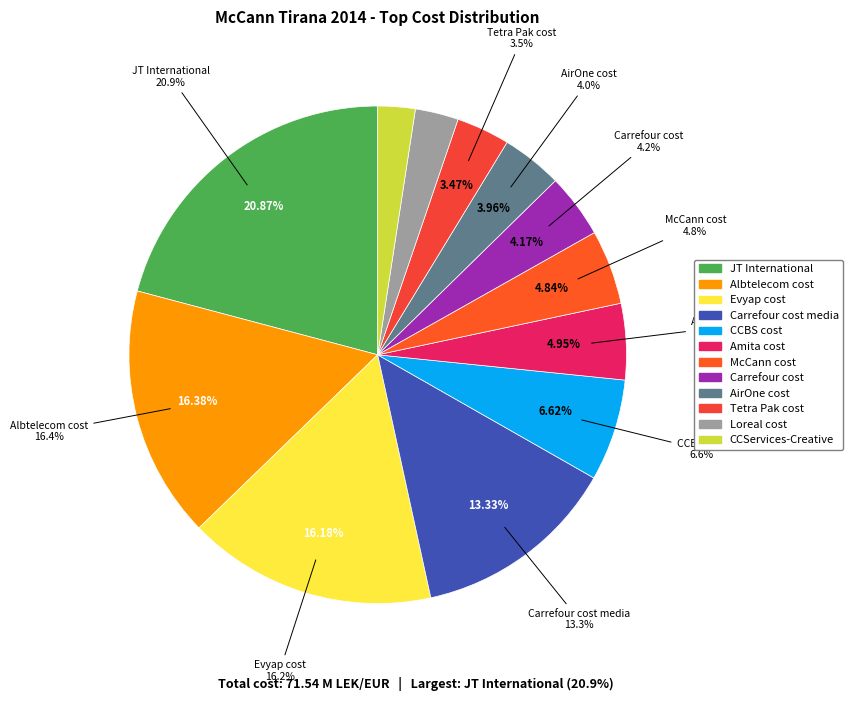

Does Loreal cost account for over 50% of the chart?

No